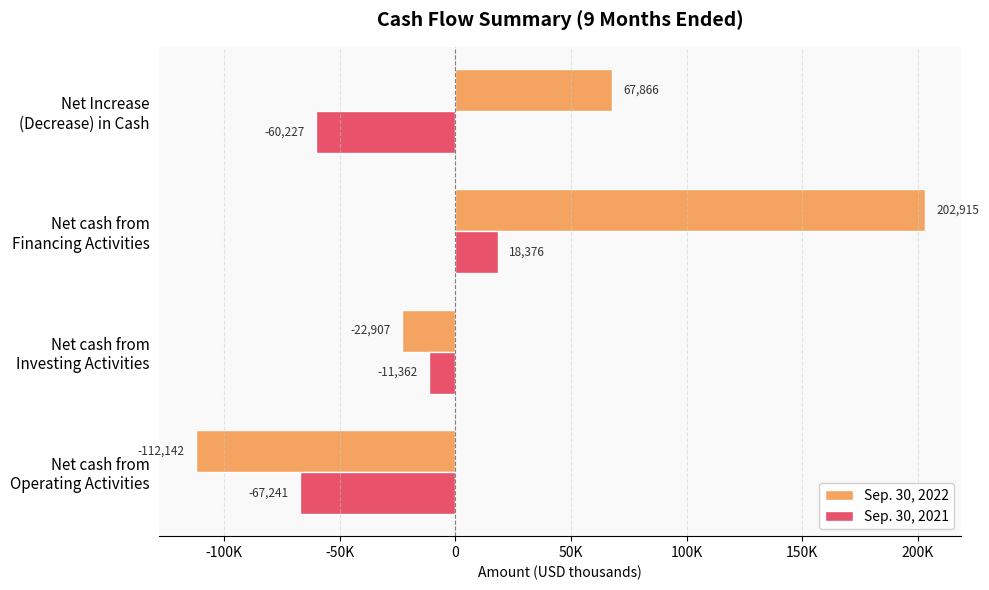

How many data points does each series have?

4